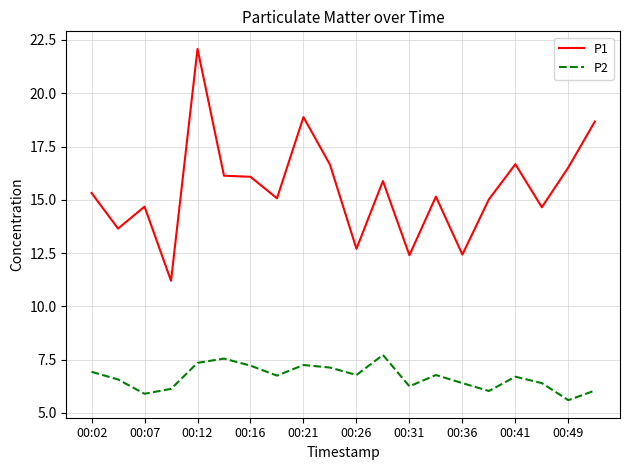

How many lines are shown in the chart?

2